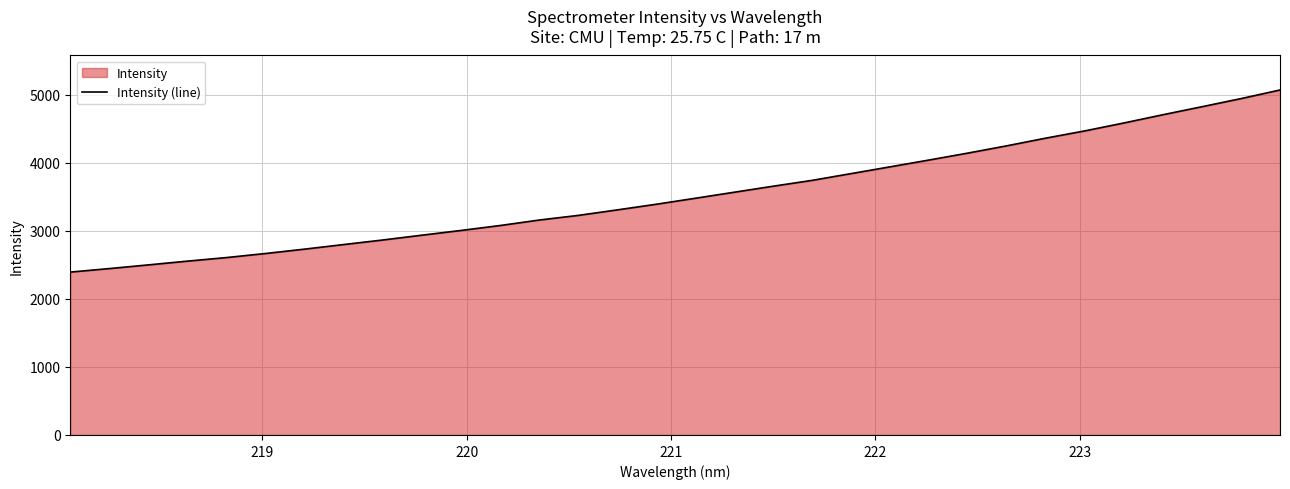

What is the smallest value displayed?

2393.9